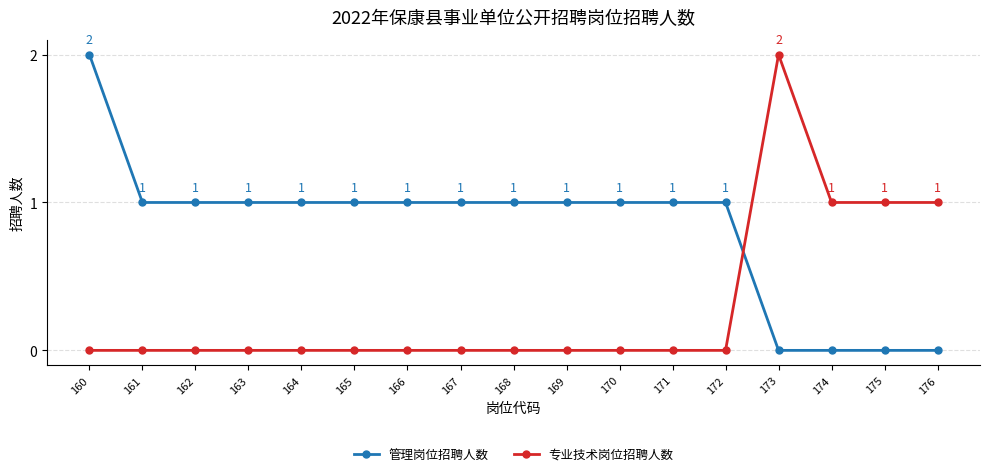

Rank the series at 163 from highest to lowest value.

管理岗位招聘人数, 专业技术岗位招聘人数